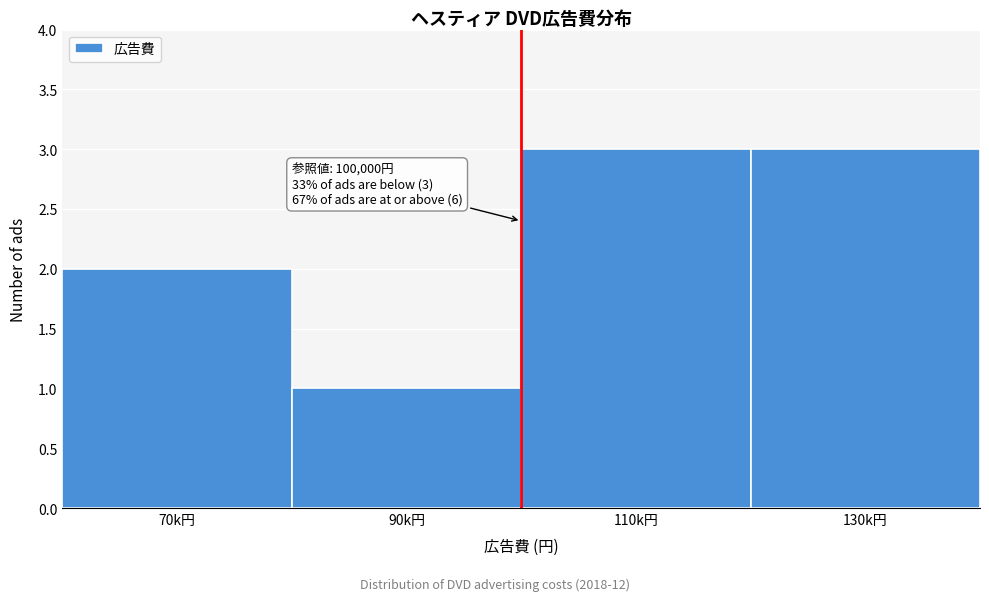

Reading left to right, extract all data points from this chart.

2	1	3	3